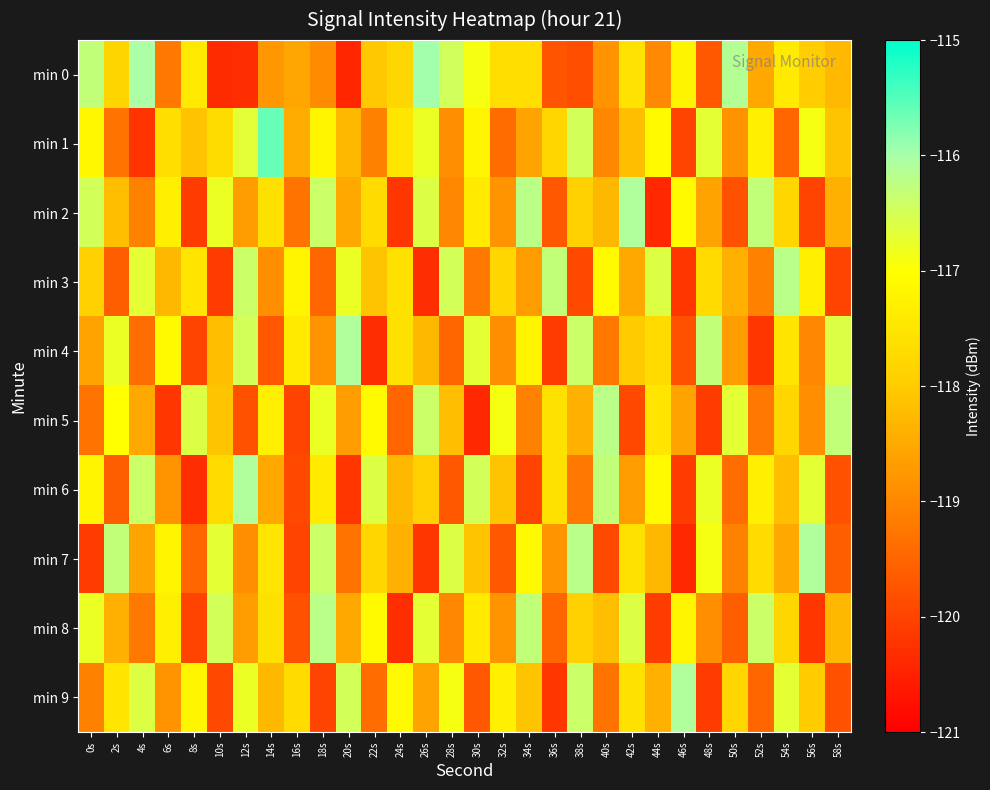

Which series has the largest total across all categories?

min 1